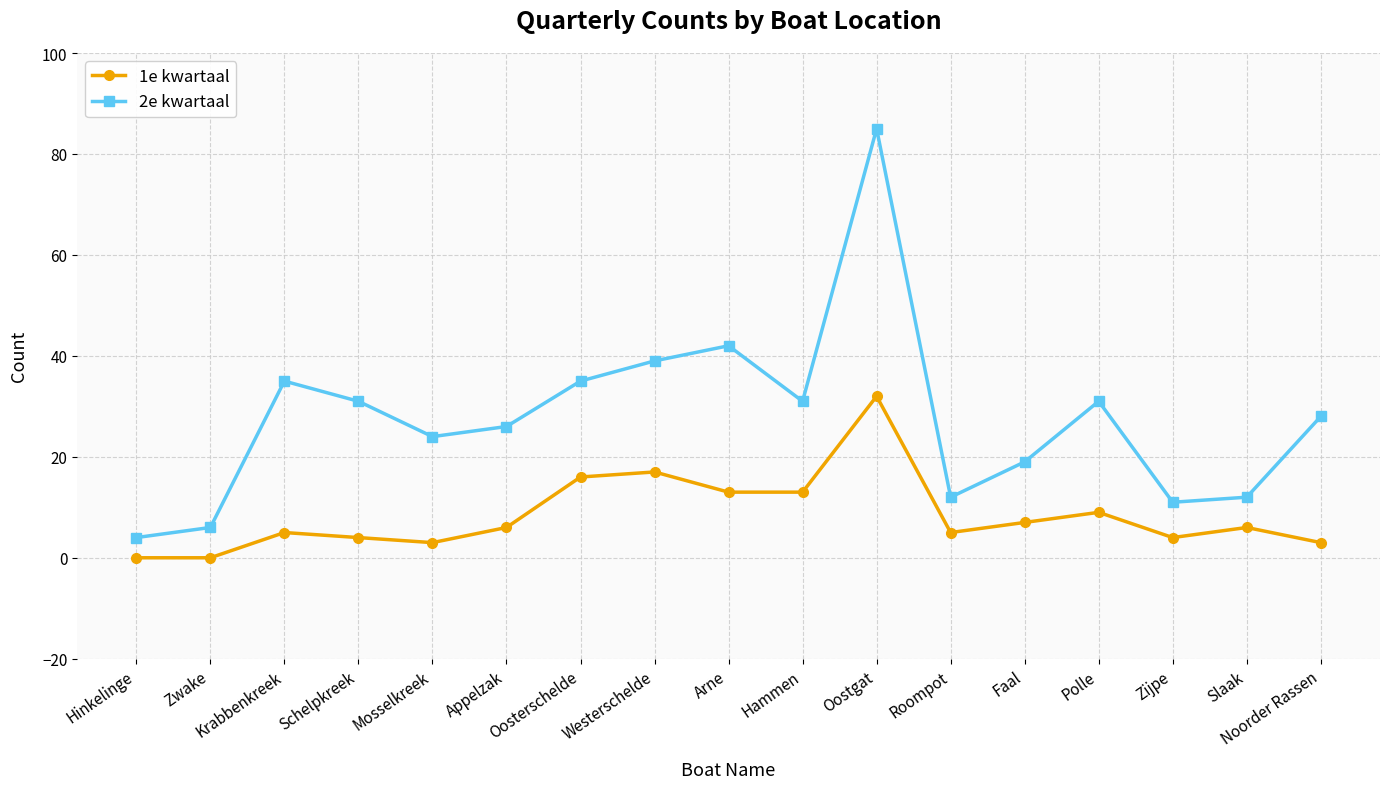

Is the value of 2e kwartaal at Roompot greater than the value of 1e kwartaal at Hammen?

No